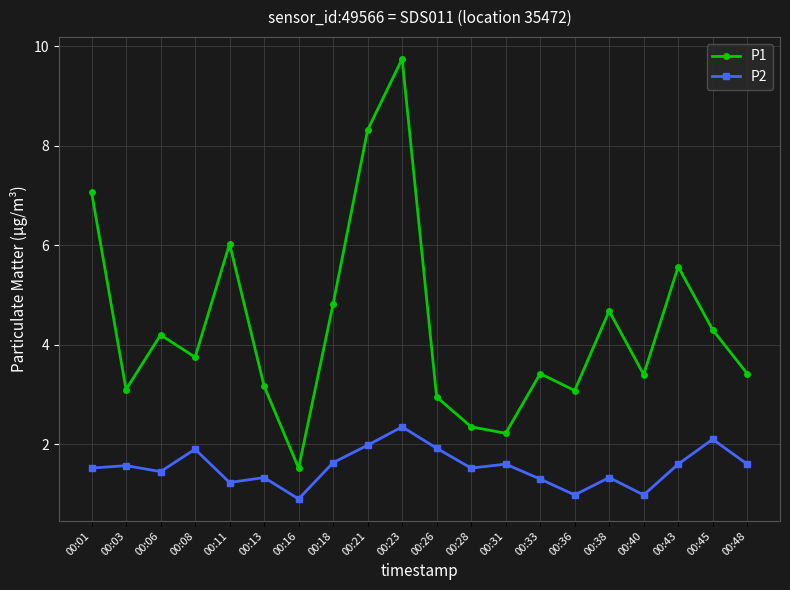

Which category has the lowest value in the P2 series?

00:16